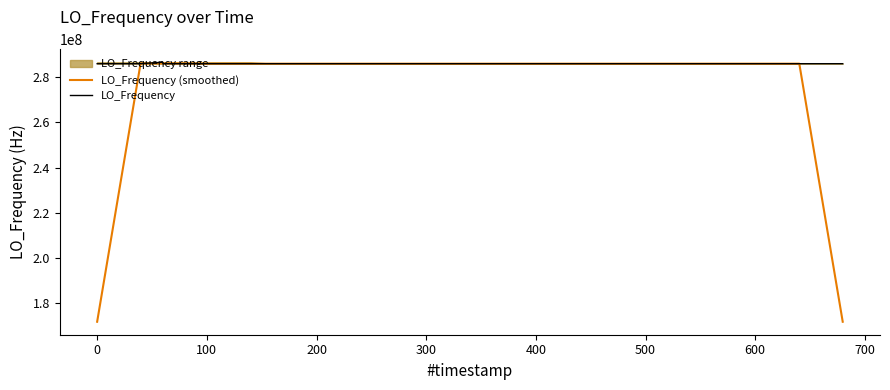

What is the lowest value of the LO_Frequency (smoothed) series?

171628200.0